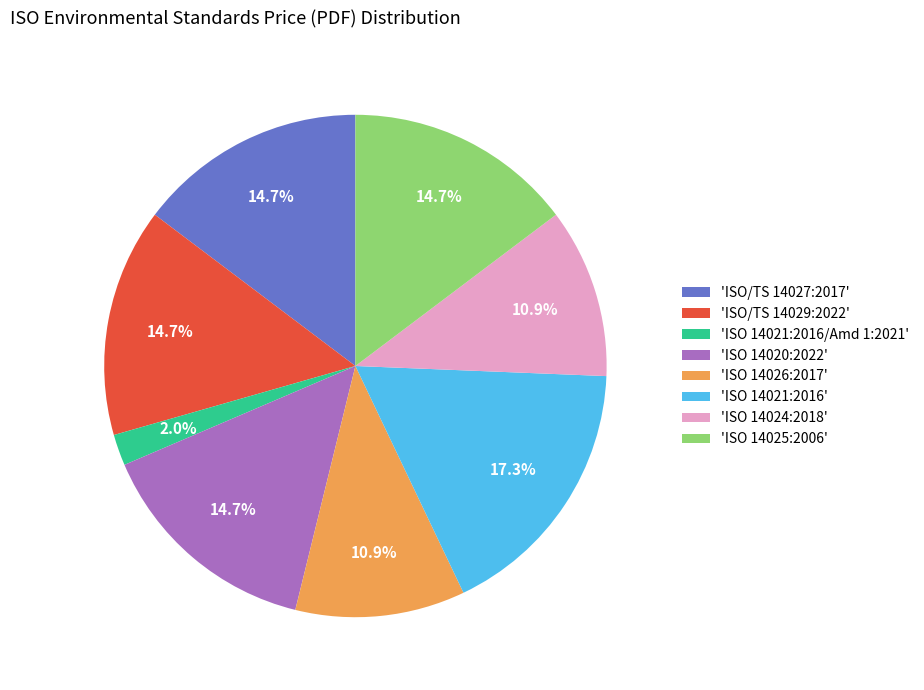

Which category has the smallest portion of the pie?

'ISO 14021:2016/Amd 1:2021'